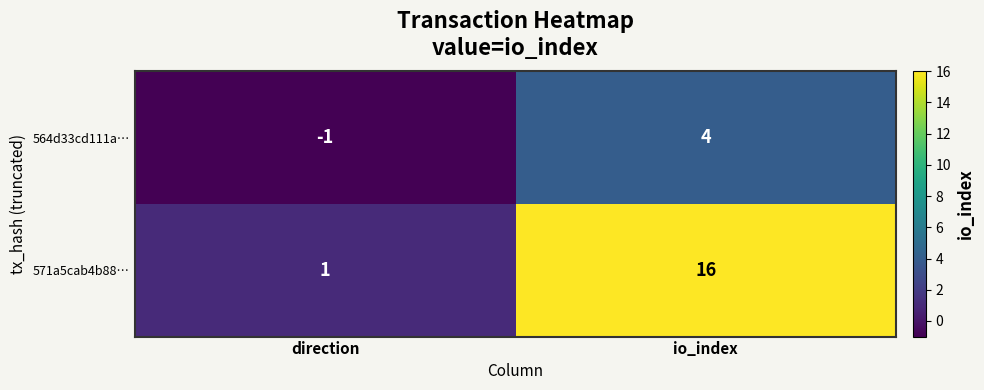

The value of 571a5cab4b88… at io_index is 4. True or false?

False